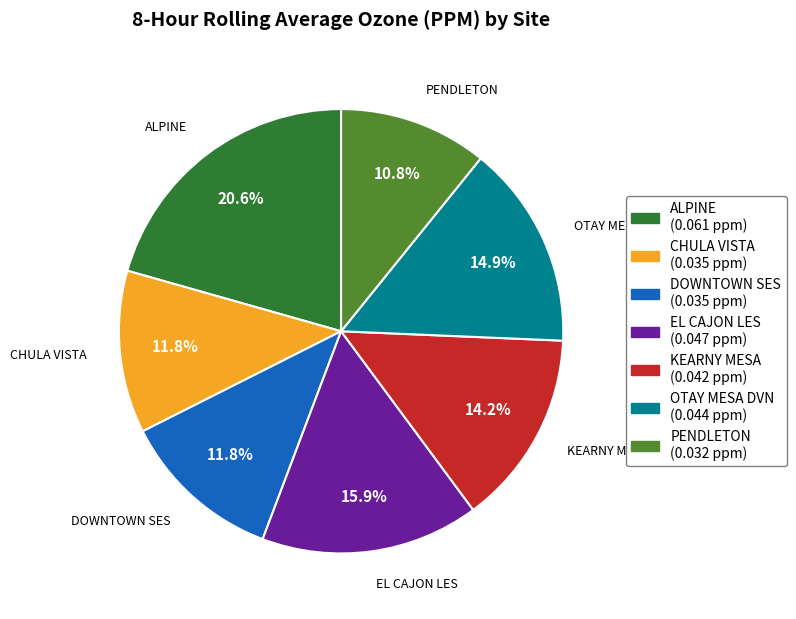

Which category has the biggest portion of the pie?

ALPINE